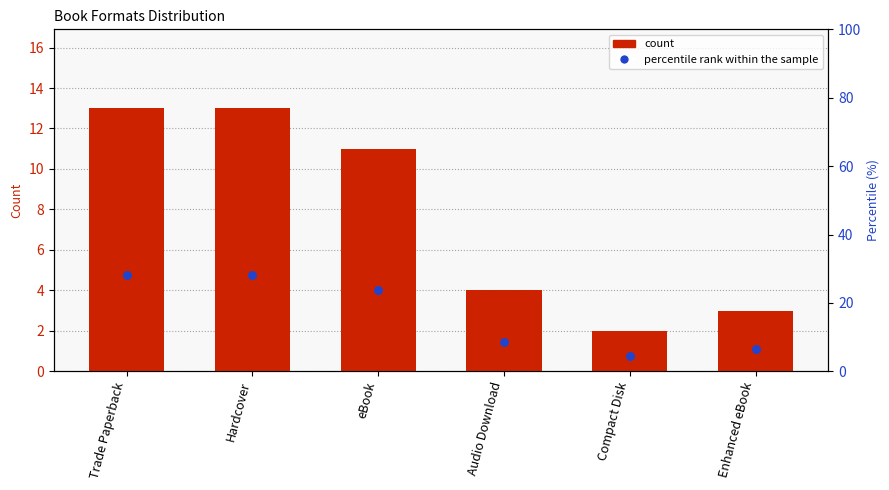

What are all the series names shown in the legend?

count, percentile rank within the sample